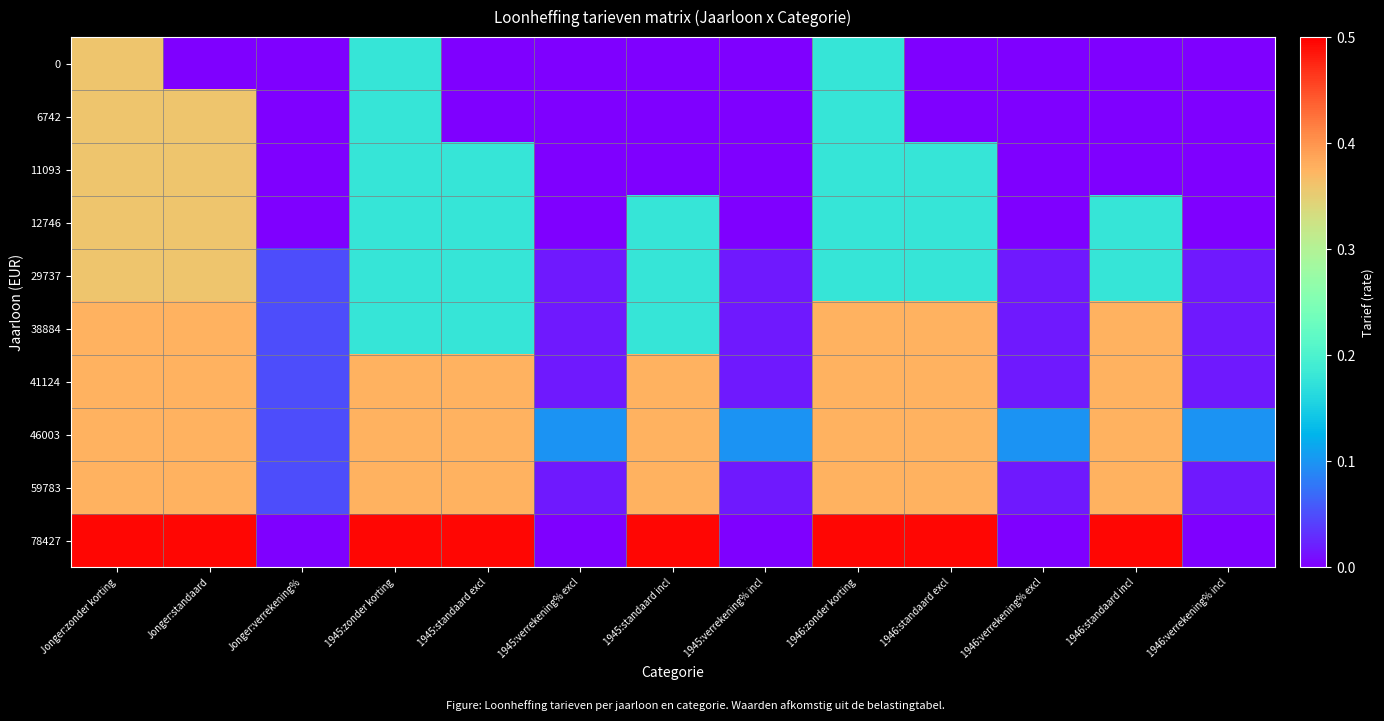

At how many categories does at least one series exceed 0?

13